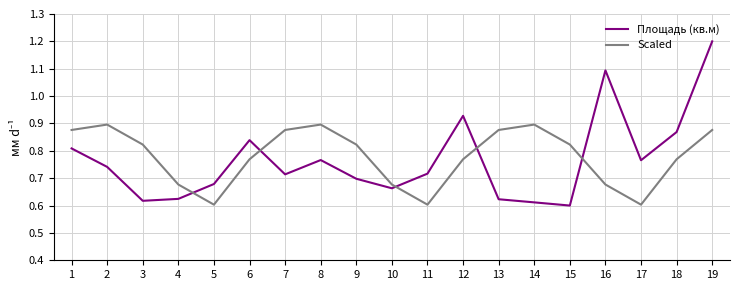

The Scaled series shows 0.6 at 17. True or false?

True